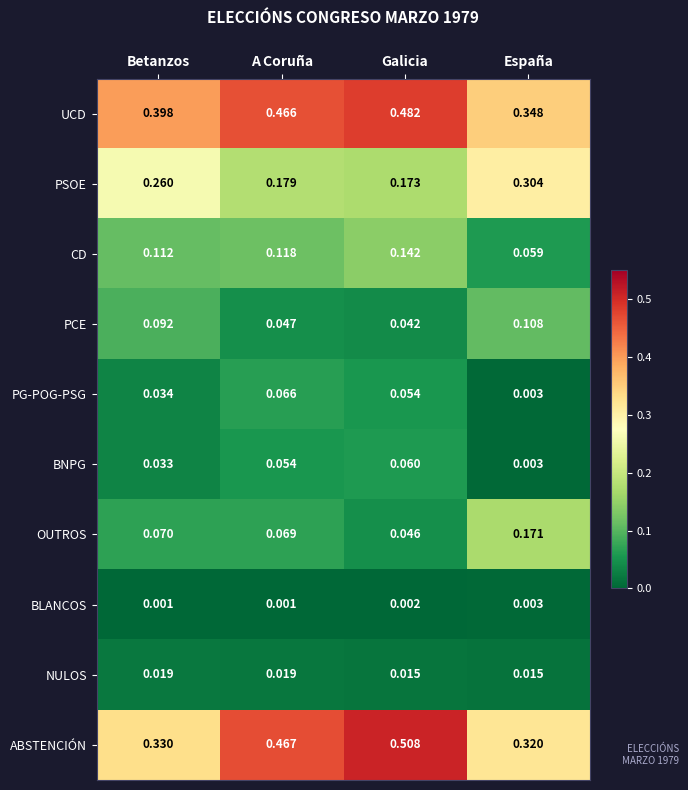

At which label does OUTROS reach its minimum?

Galicia